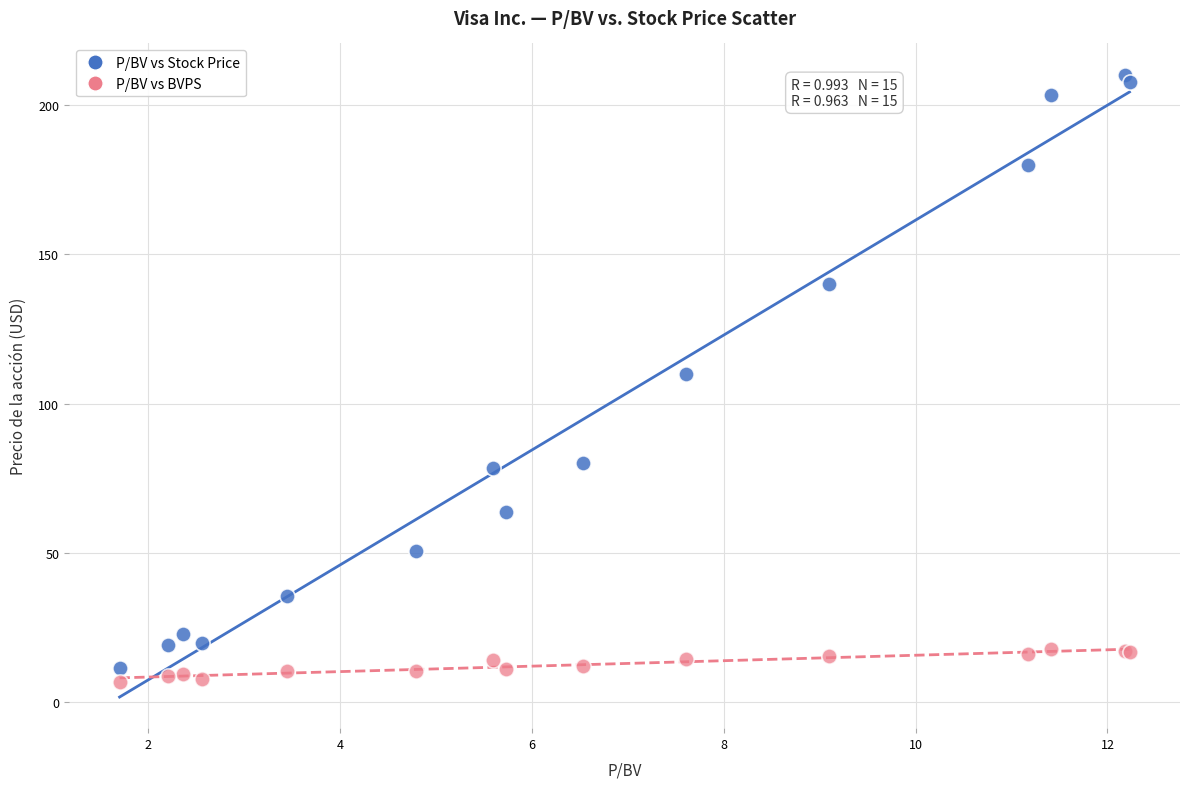

Which series contains the highest Y value?

P/BV vs Stock Price